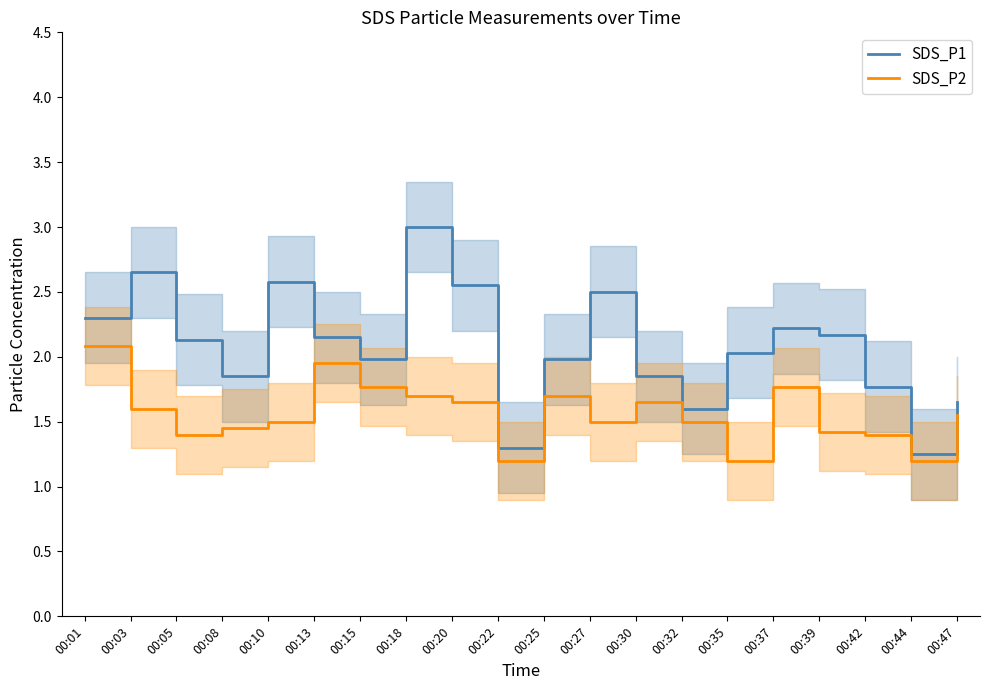

What are all the series names shown in the legend?

SDS_P1, SDS_P2